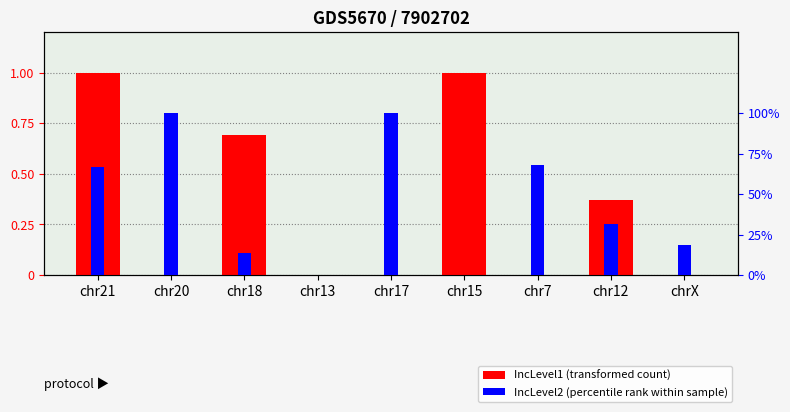

What is the label of the 1st bar from the right?

chrX